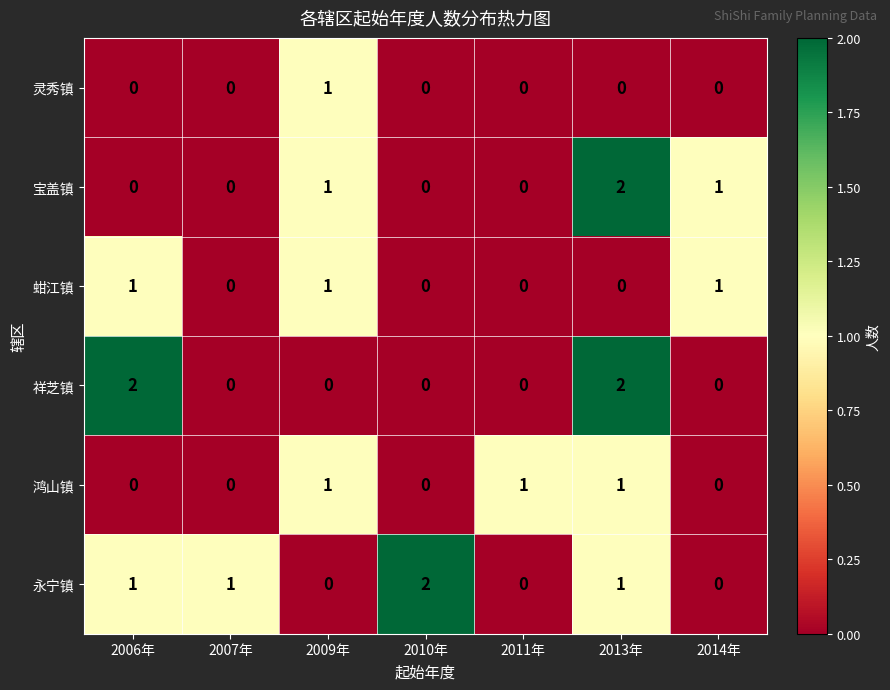

How many 永宁镇 values are between 0 and 1?

6